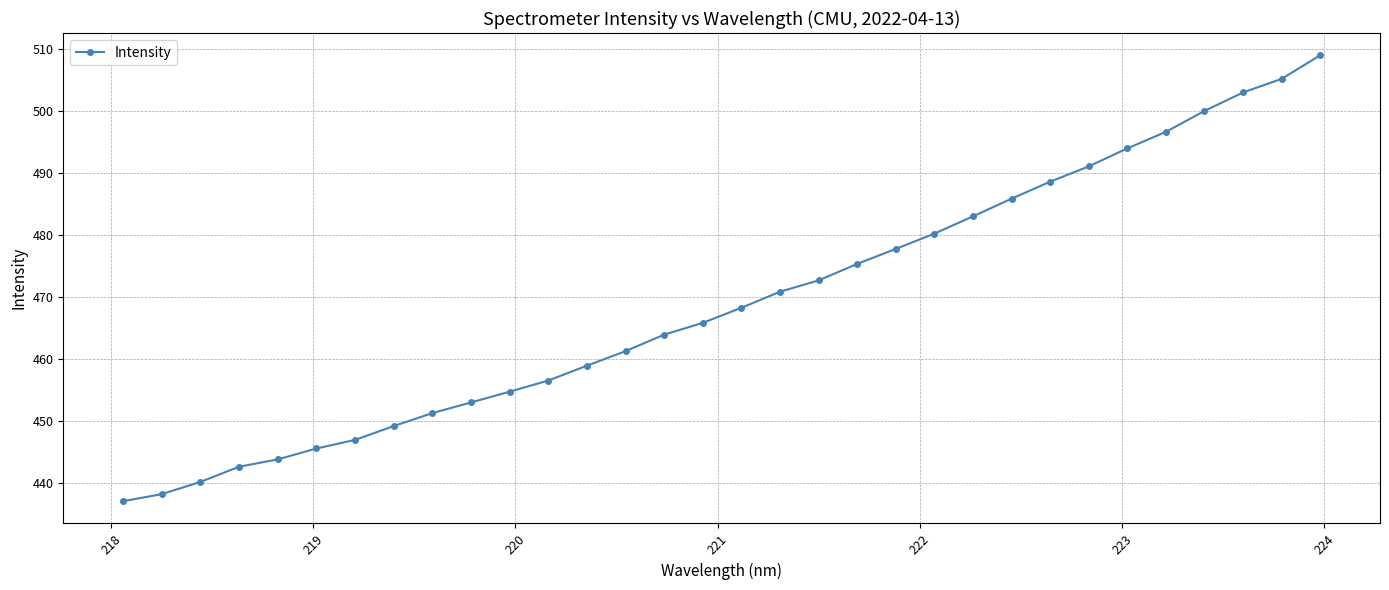

What is the smallest value displayed?

437.1